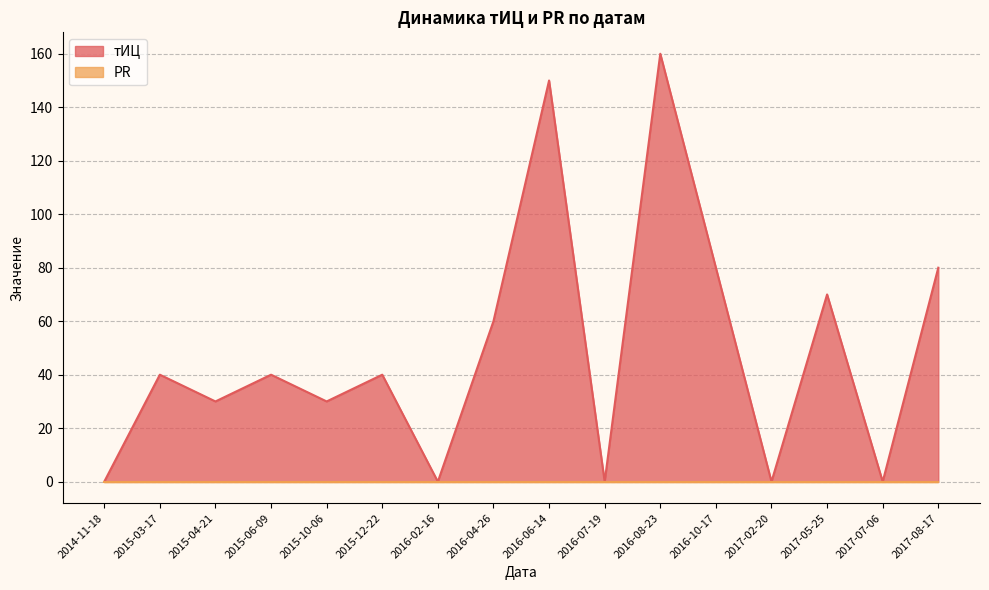

How many interior local peaks (higher than both neighbors) does the data have?

6